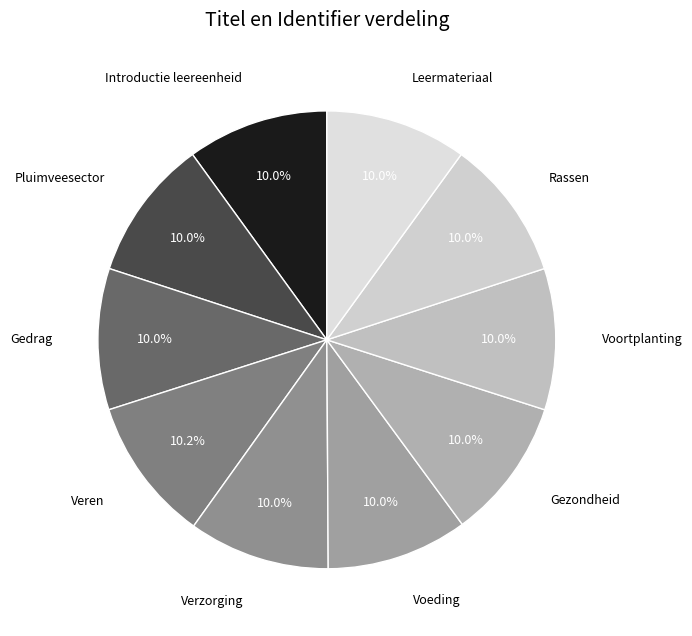

Combined, do Rassen and Verzorging account for over 50%?

No